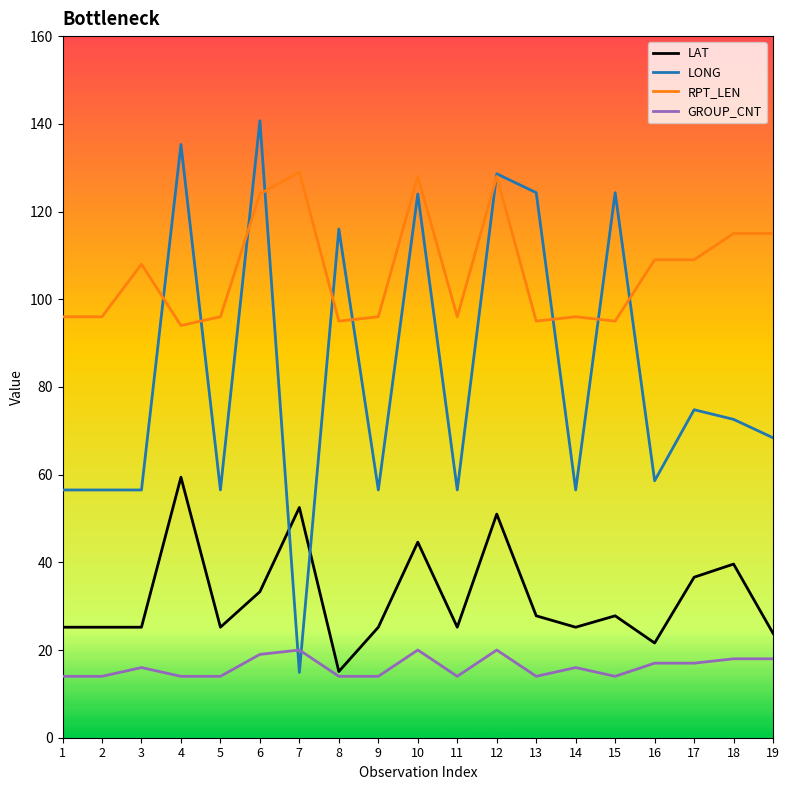

What is the maximum value for LONG?

140.7